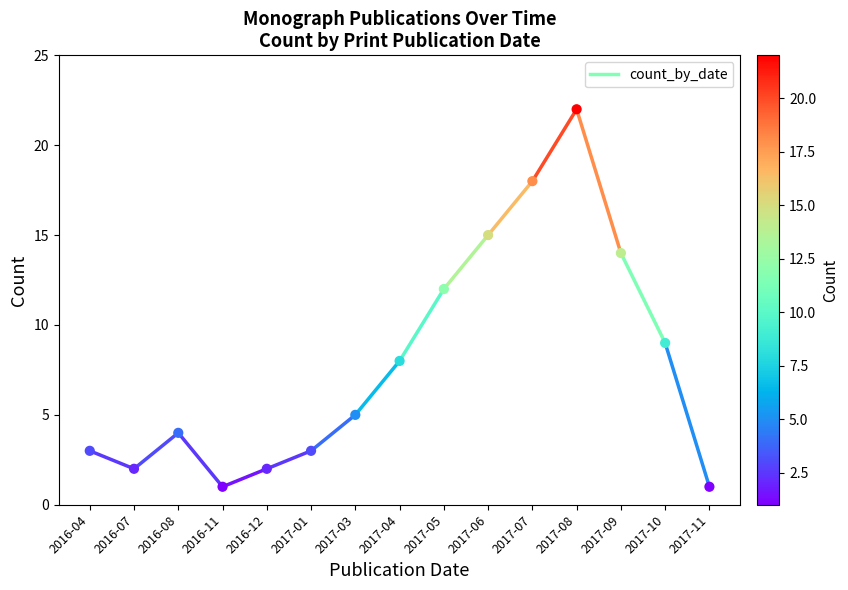

What is the range of Y values (max minus min)?

21